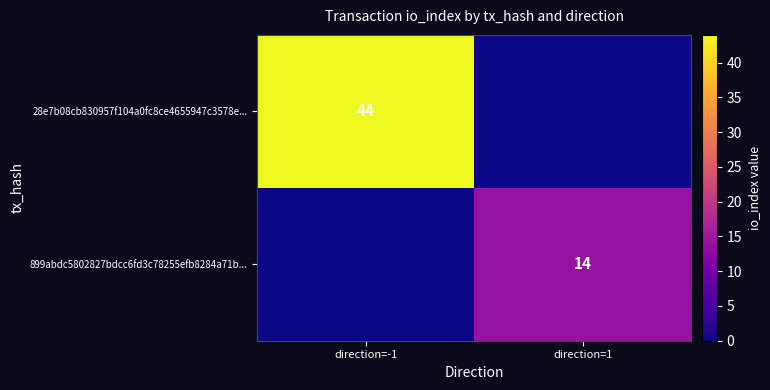

True or false: 28e7b08cb830957f104a0fc8ce4655947c3578e... has a value of 44 at direction=-1.

True